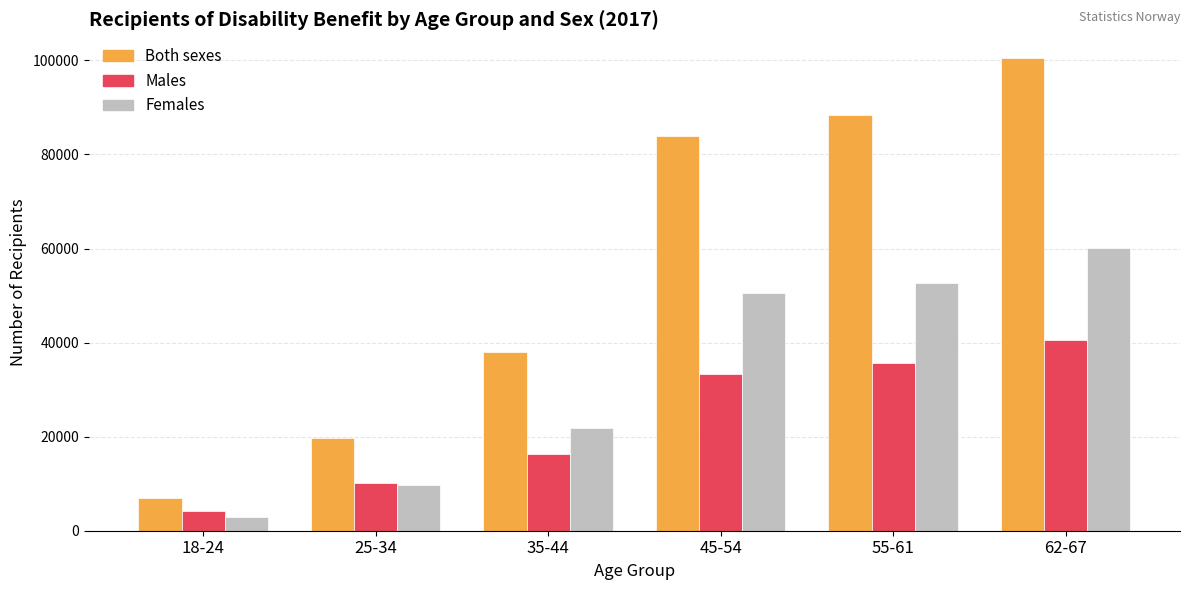

The Males series shows 13970 at 25-34. True or false?

False